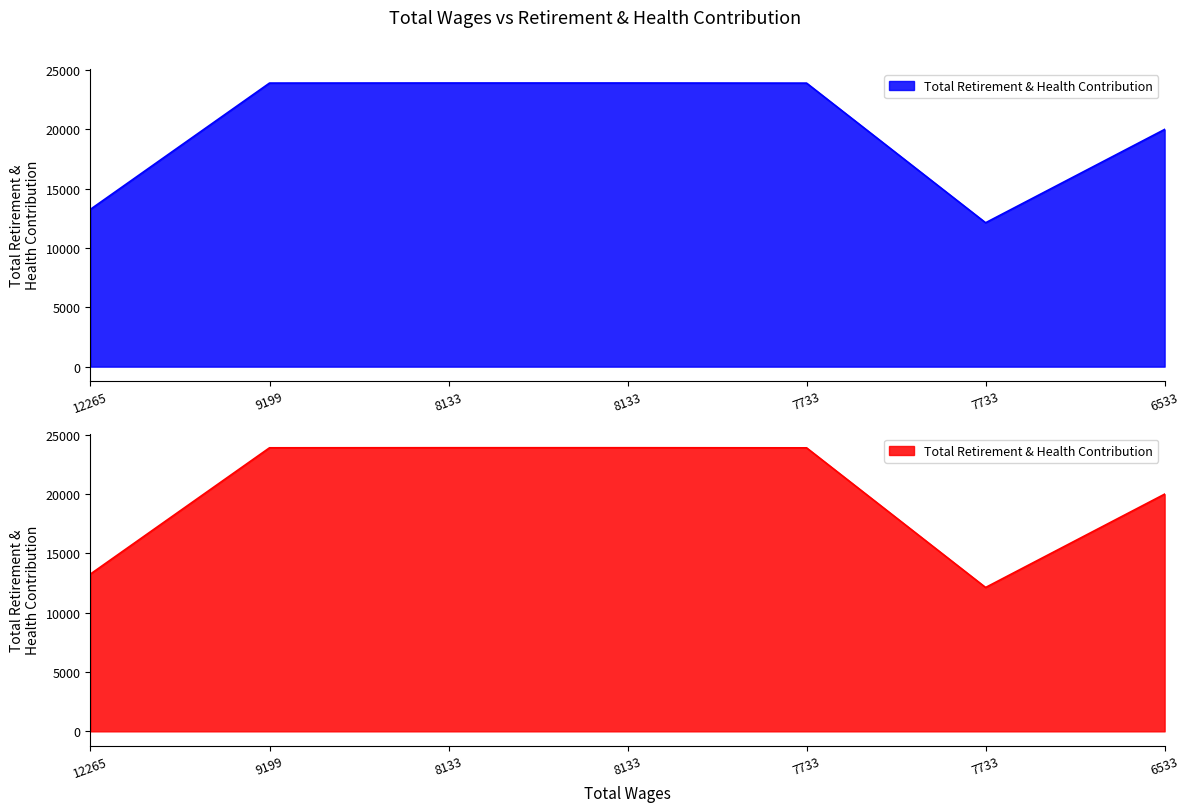

Which has a higher value, 8133.0 or 7733.0?

8133.0